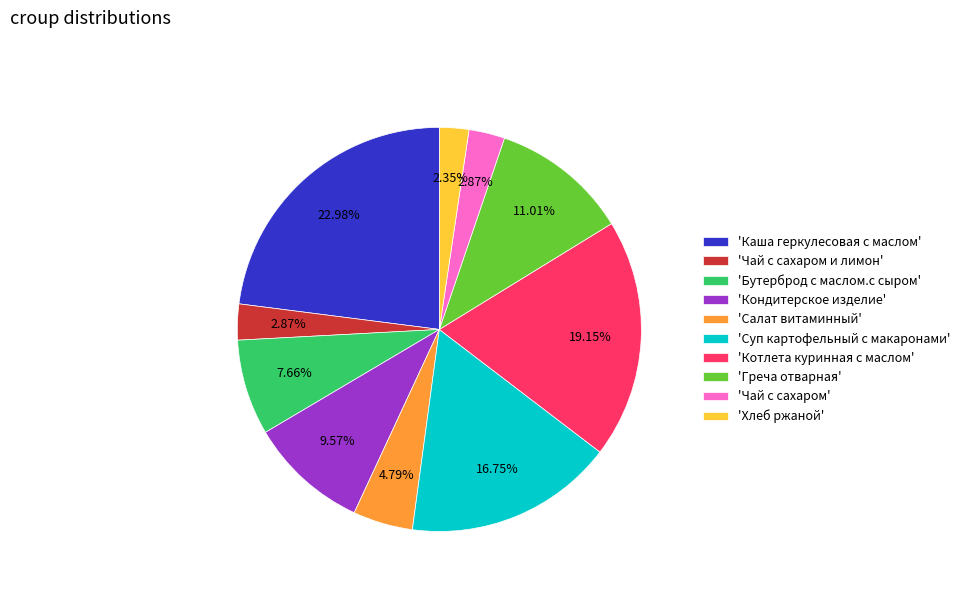

To the nearest percent, what is the difference between the largest and smallest slice percentages?

21%